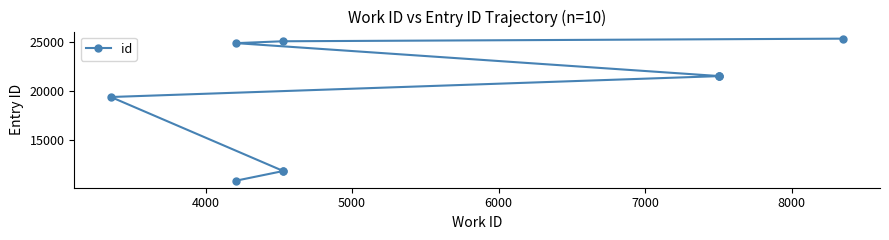

Reading left to right, transcribe all the data shown in this chart.

10929	11887	11907	19397	21513	21515	21516	24851	25041	25306